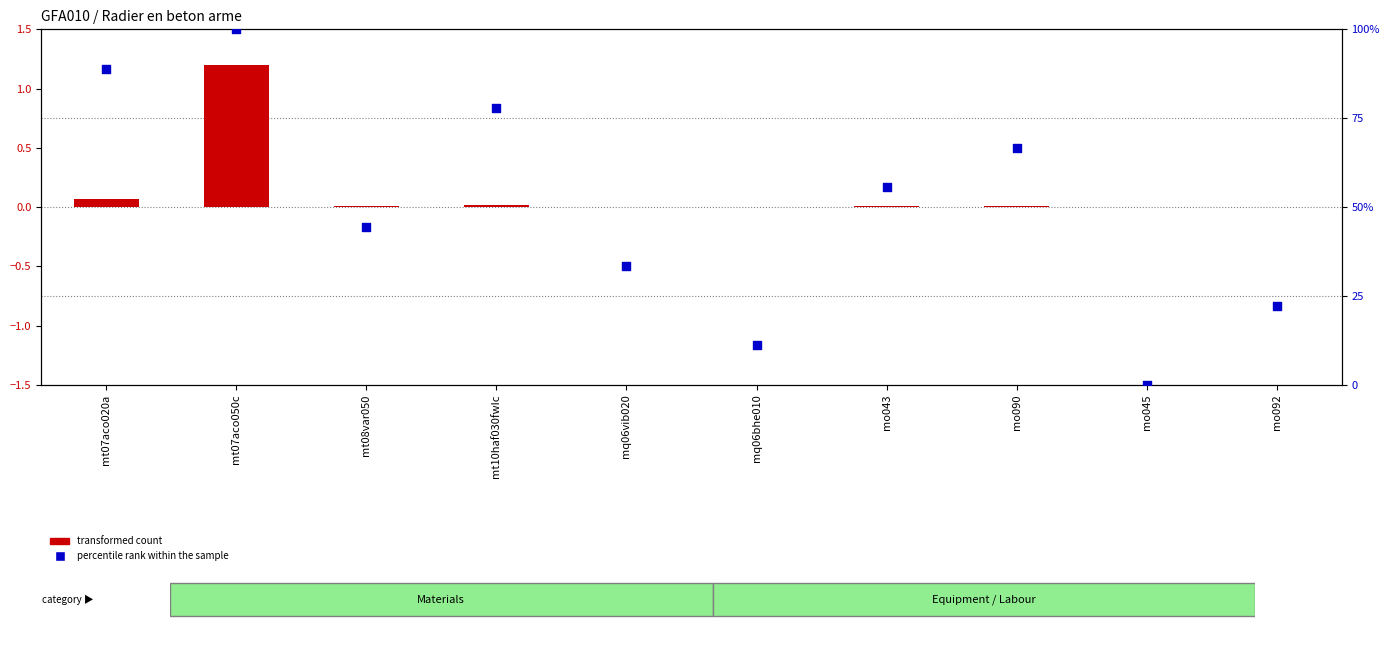

Which series reaches the minimum Y coordinate?

percentile rank within the sample